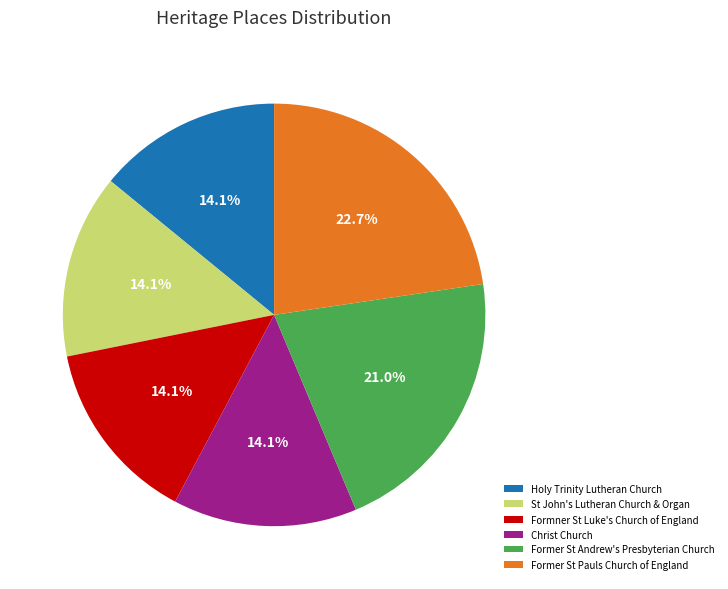

What percentage do Holy Trinity Lutheran Church and Christ Church together represent?

28.2%